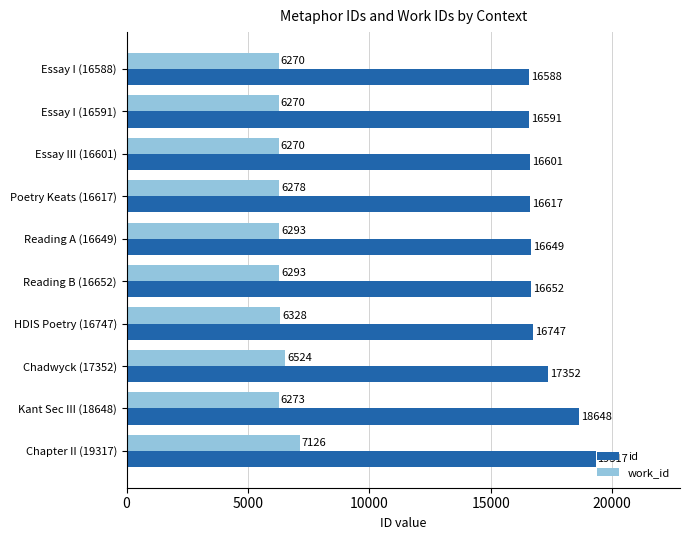

Which series has the largest total across all categories?

id